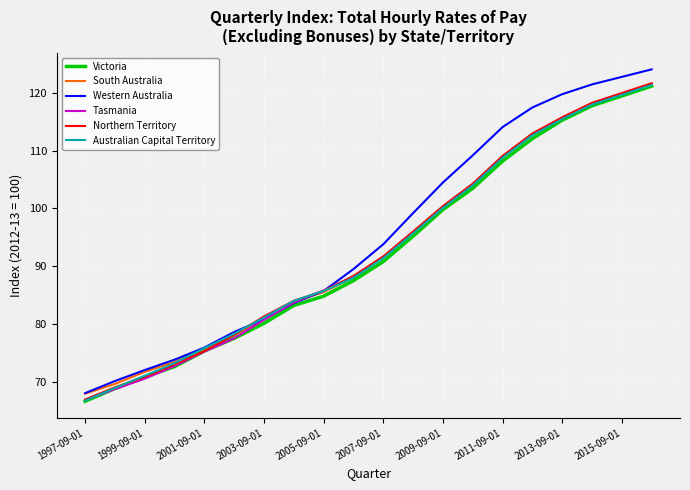

Which series has the widest spread of values?

Western Australia